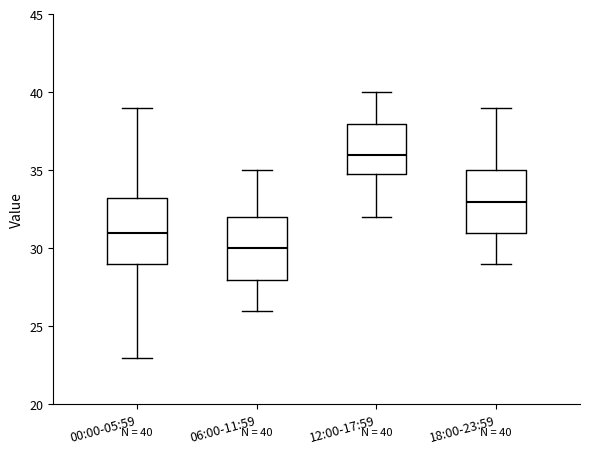

Which box has the highest median line?

12:00-17:59